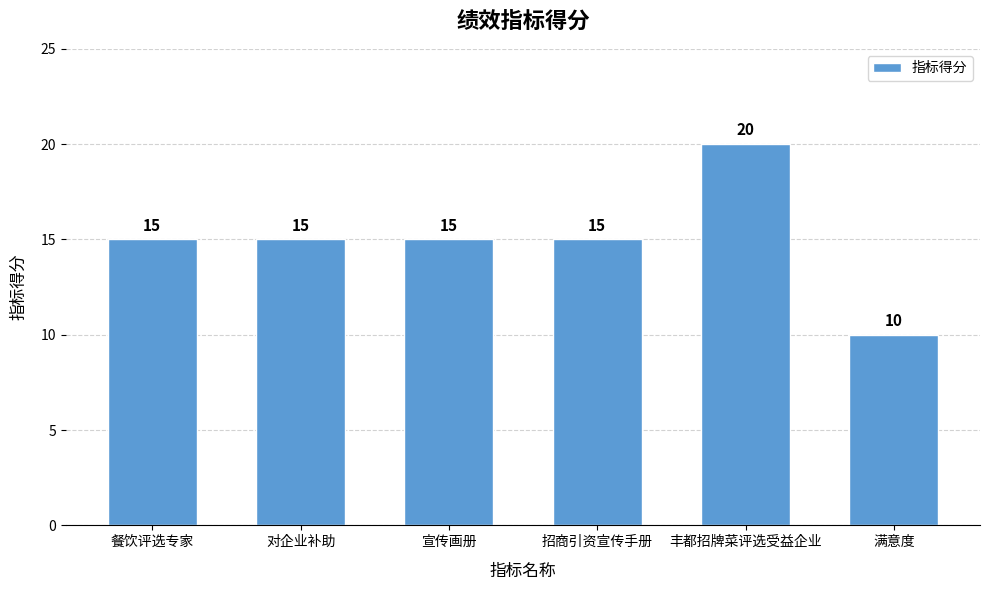

What is the maximum value shown in the chart?

20